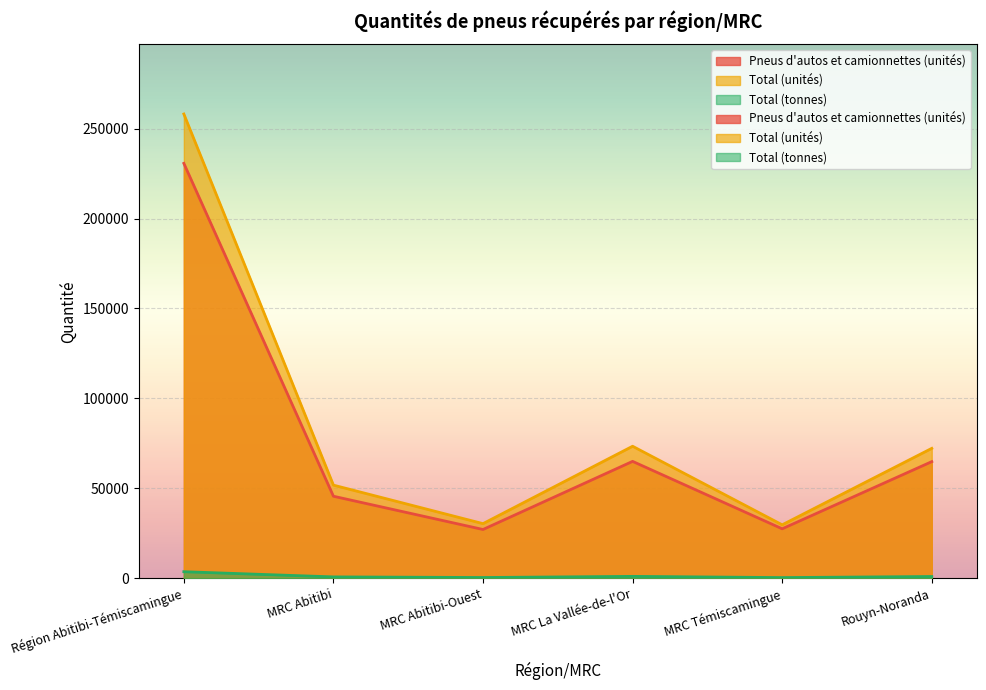

Which category has the lowest value across all series?

MRC Témiscamingue